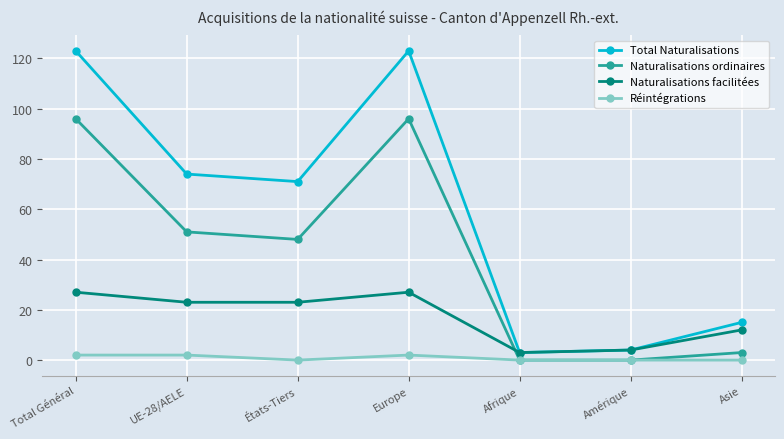

Which series has the largest total across all categories?

Total Naturalisations